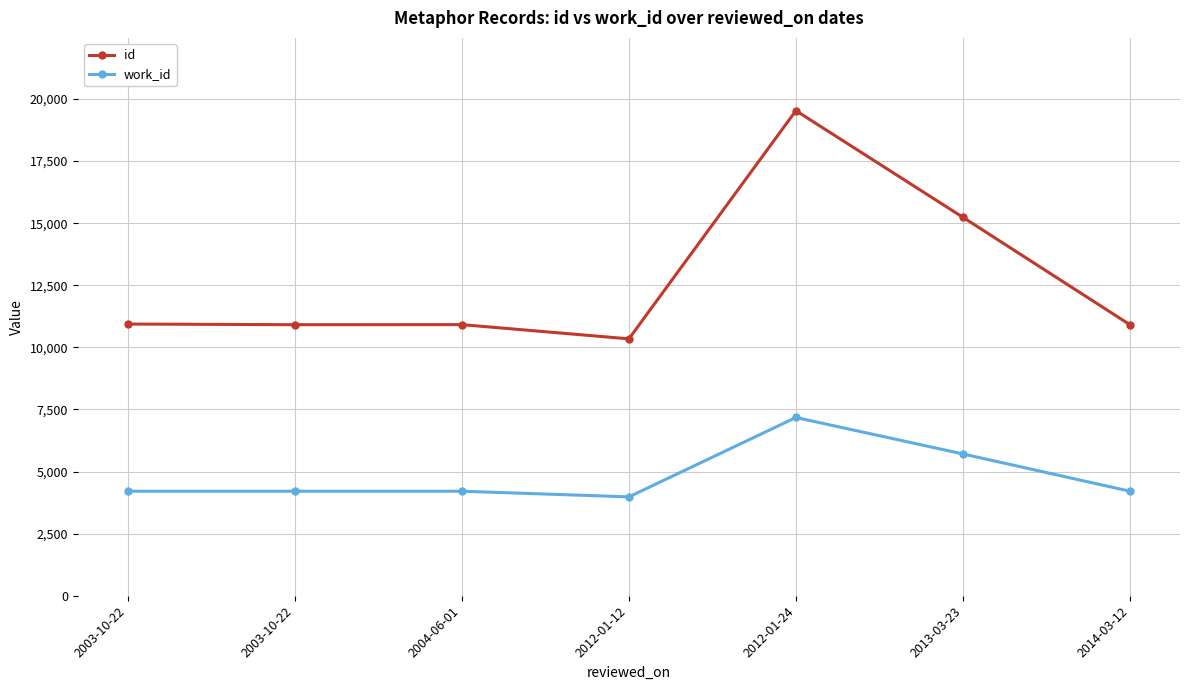

How many values in the id series are below 10916?

3